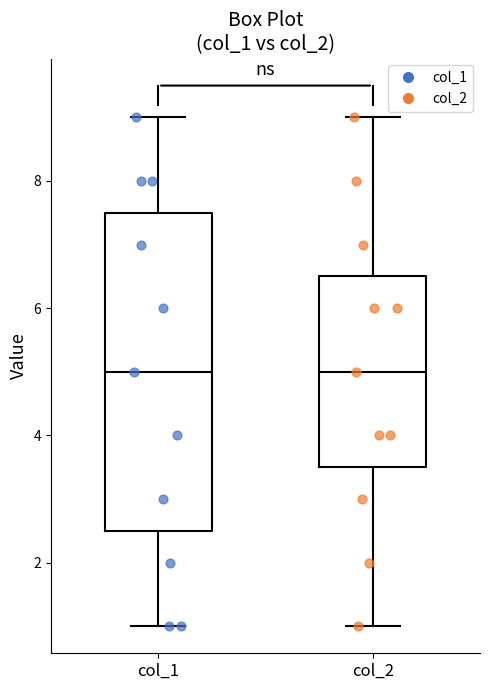

Where is the lower edge of the box for col_1 on the y-axis? The values are not printed on the chart, so give them approximately, as read against the axis.

2.6